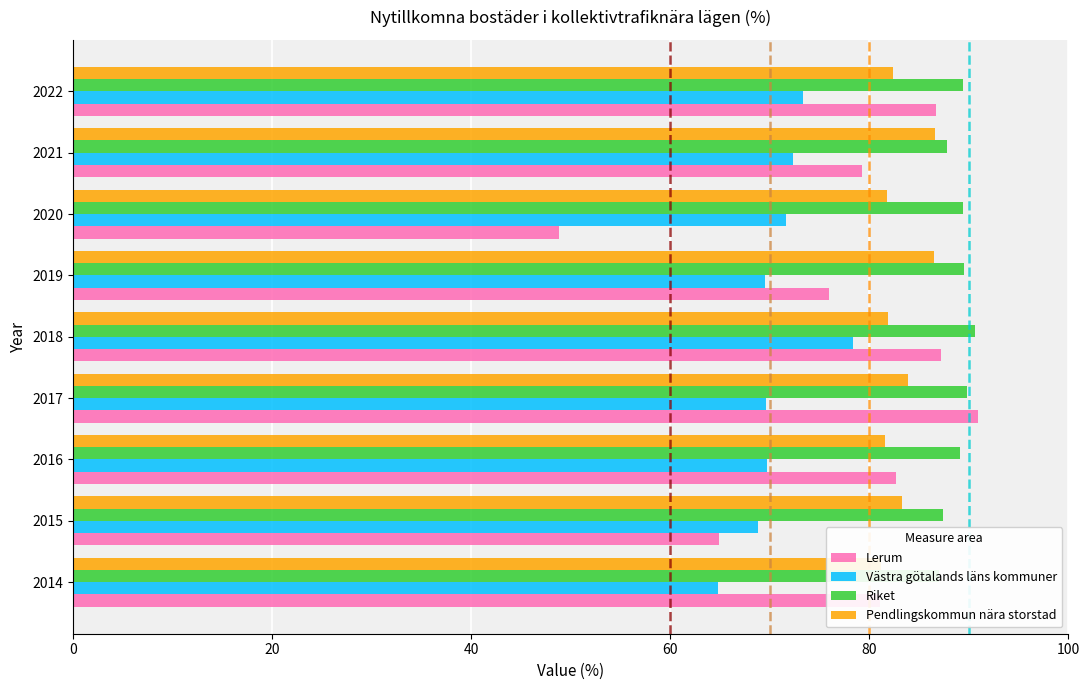

What is the sum of the Lerum values at 2020 and 2018?

136.0